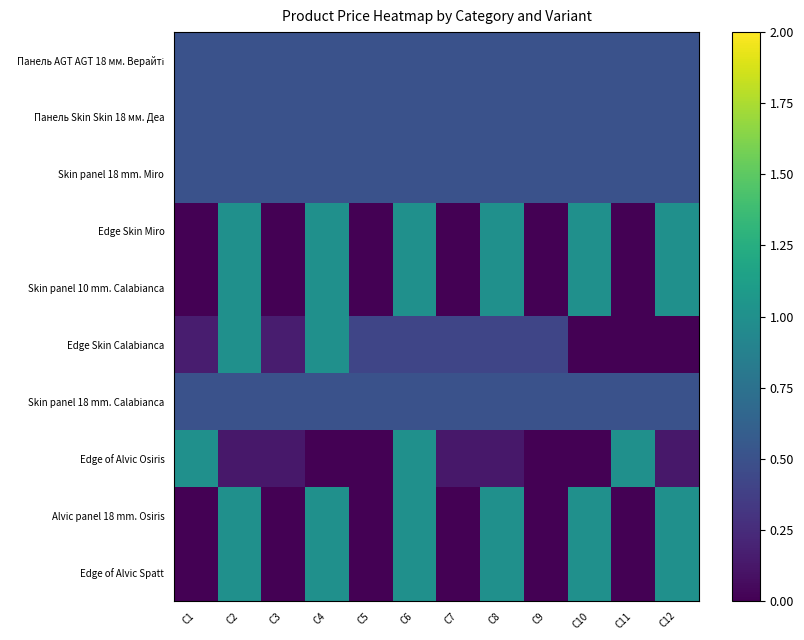

Which category has the highest value across all series?

C2